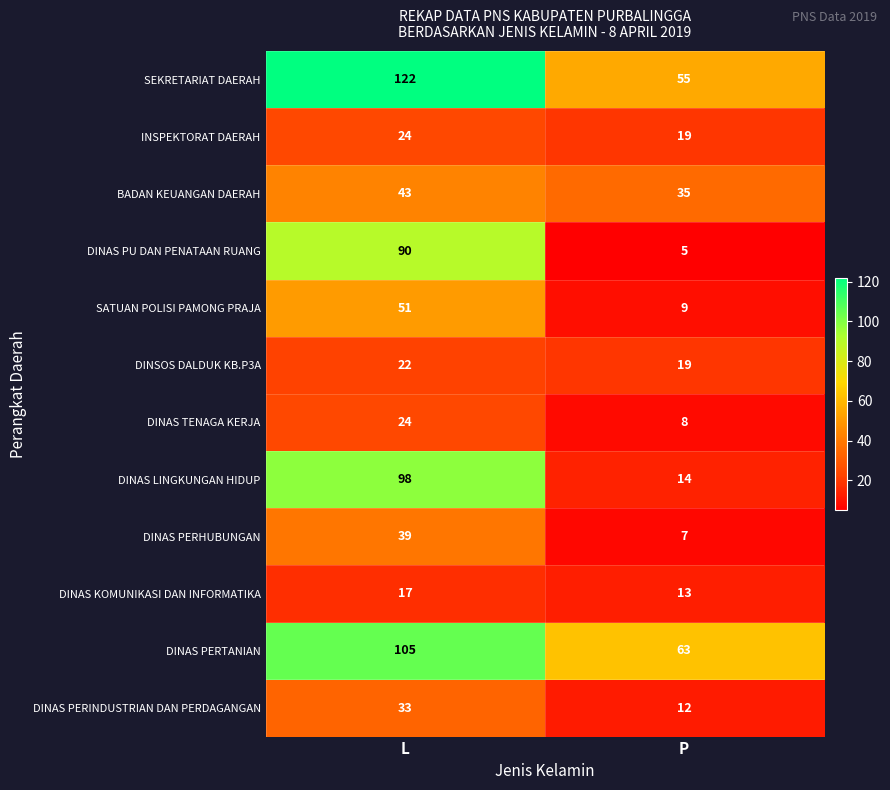

What is the difference between the maximum and minimum values in the DINAS PU DAN PENATAAN RUANG series?

85